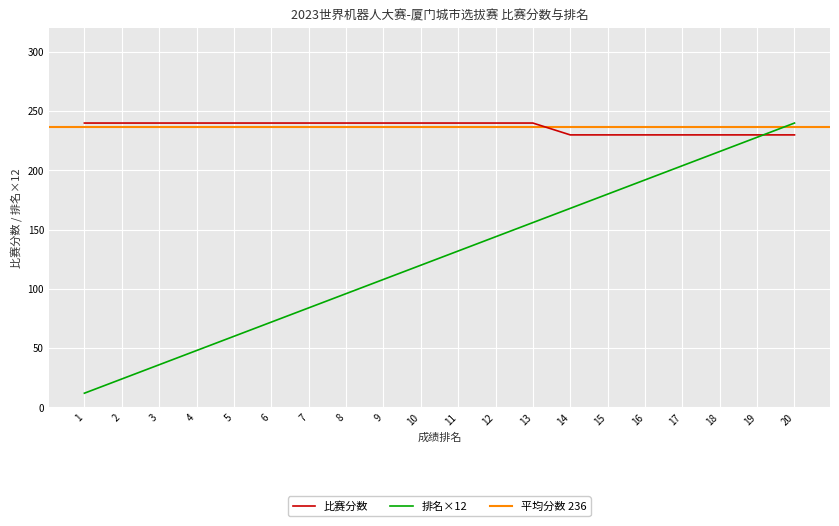

Is it true that 排名×12 equals 46 at 12?

False